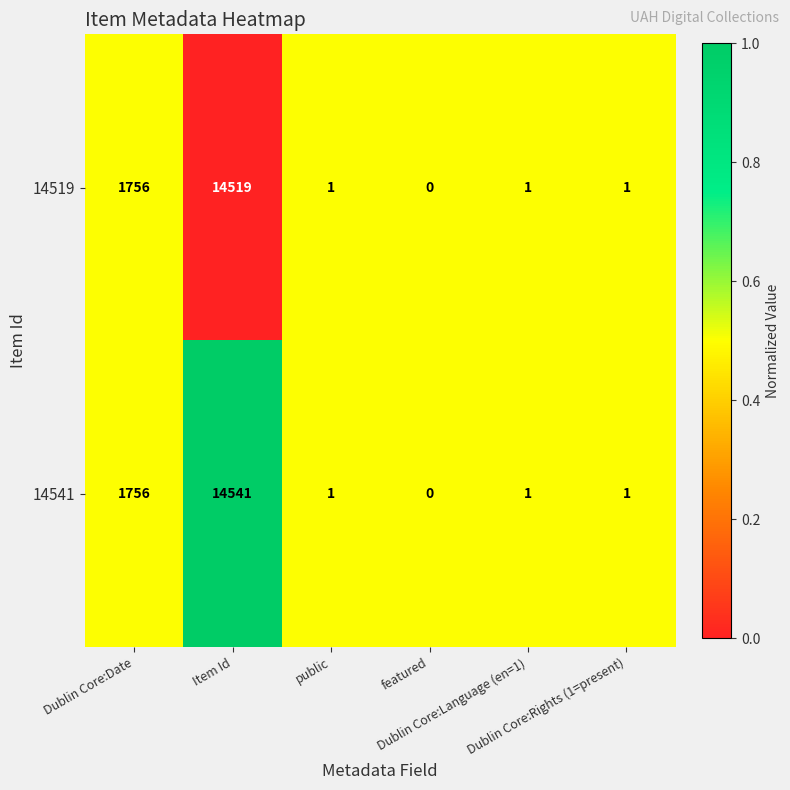

Rank the series by their average value, from lowest to highest.

14519, 14541